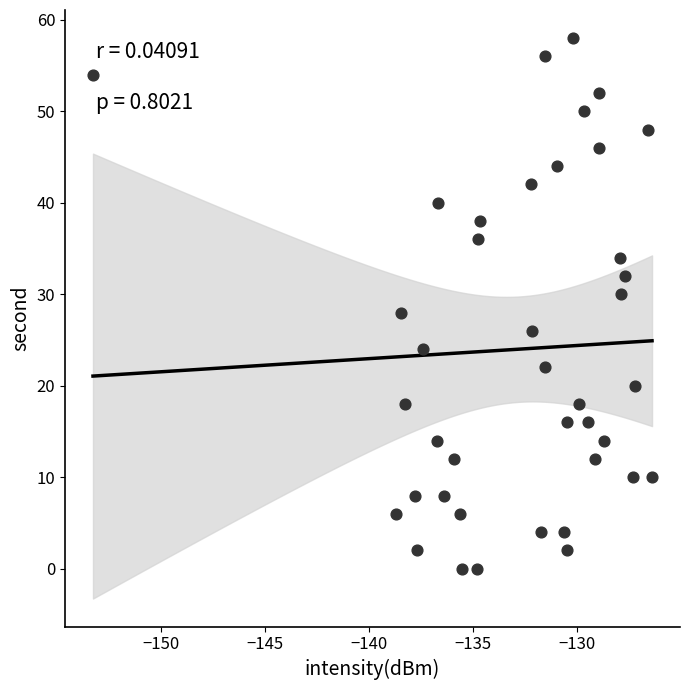

What is the range of Y values (max minus min)?

58